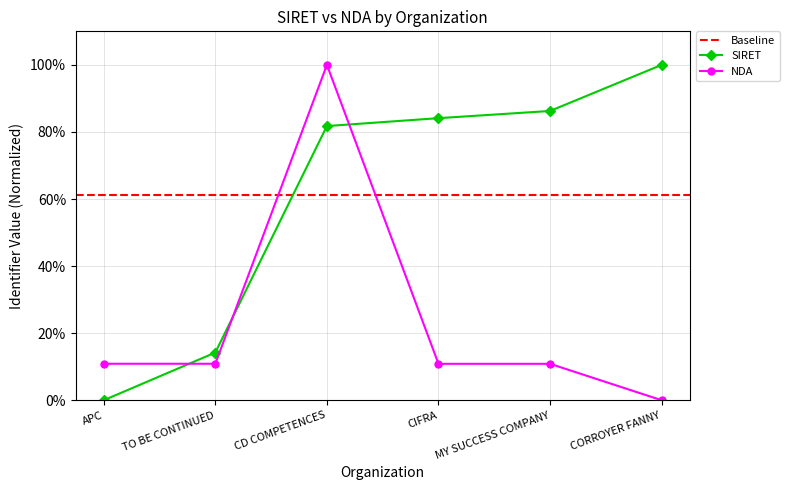

Is it true that SIRET equals 0.1 at TO BE CONTINUED?

True